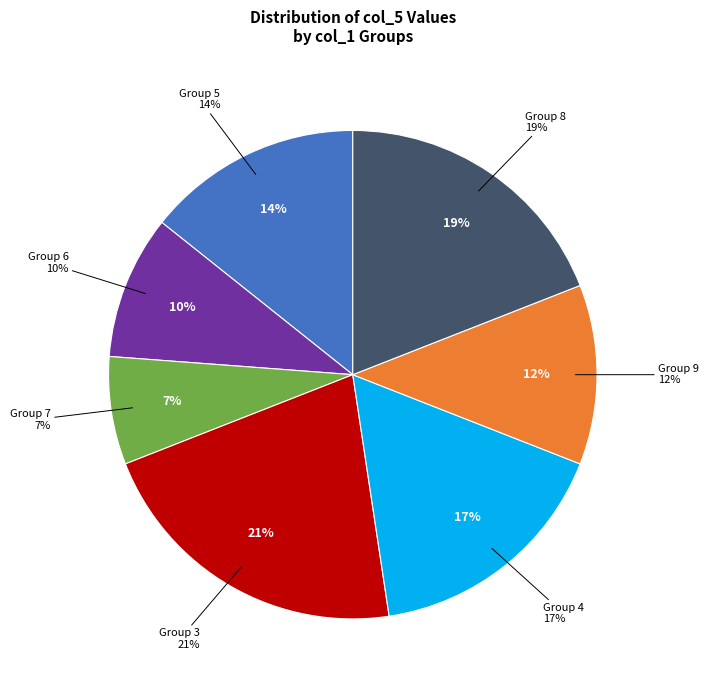

Is there any slice that represents more than half of the pie?

No